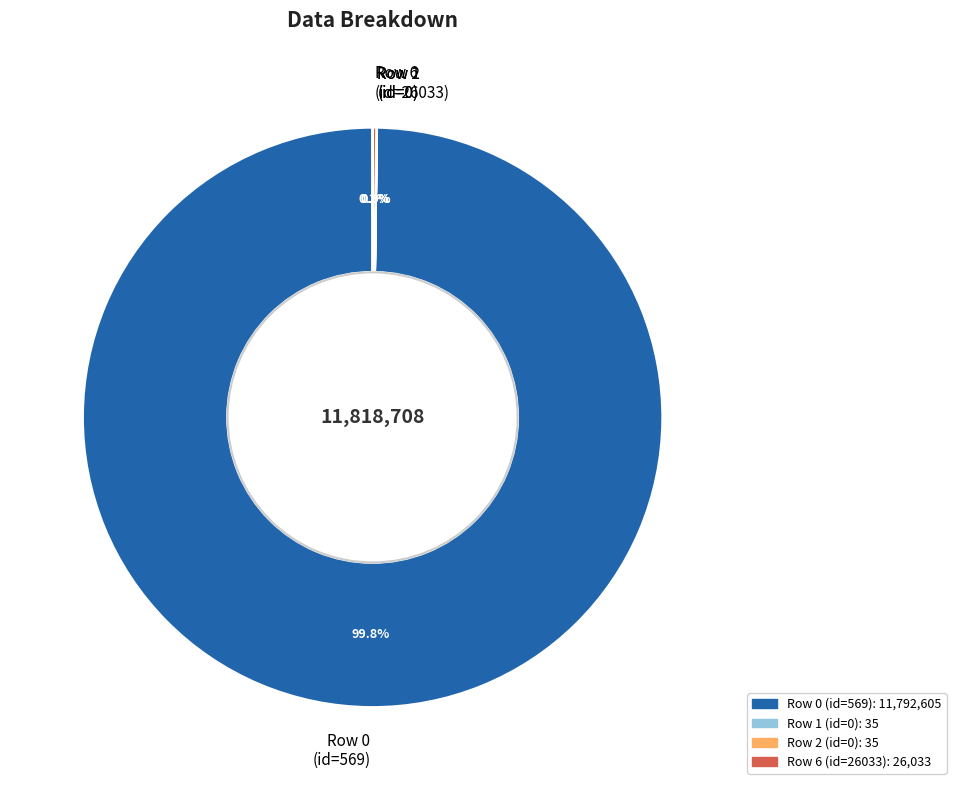

Does Row 0 (id=569) account for over 50% of the chart?

Yes